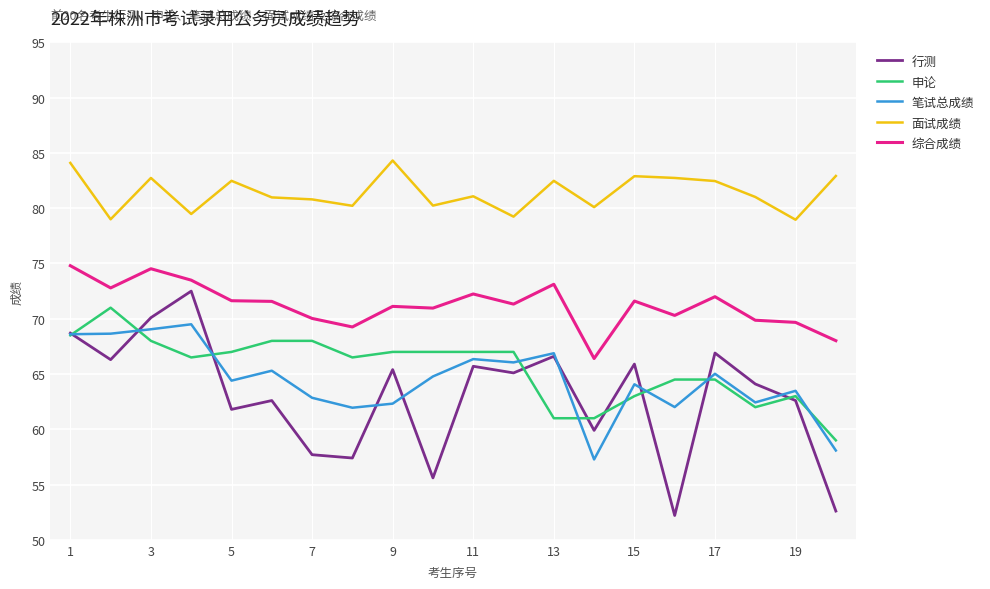

What is the minimum value for 笔试总成绩?

57.3